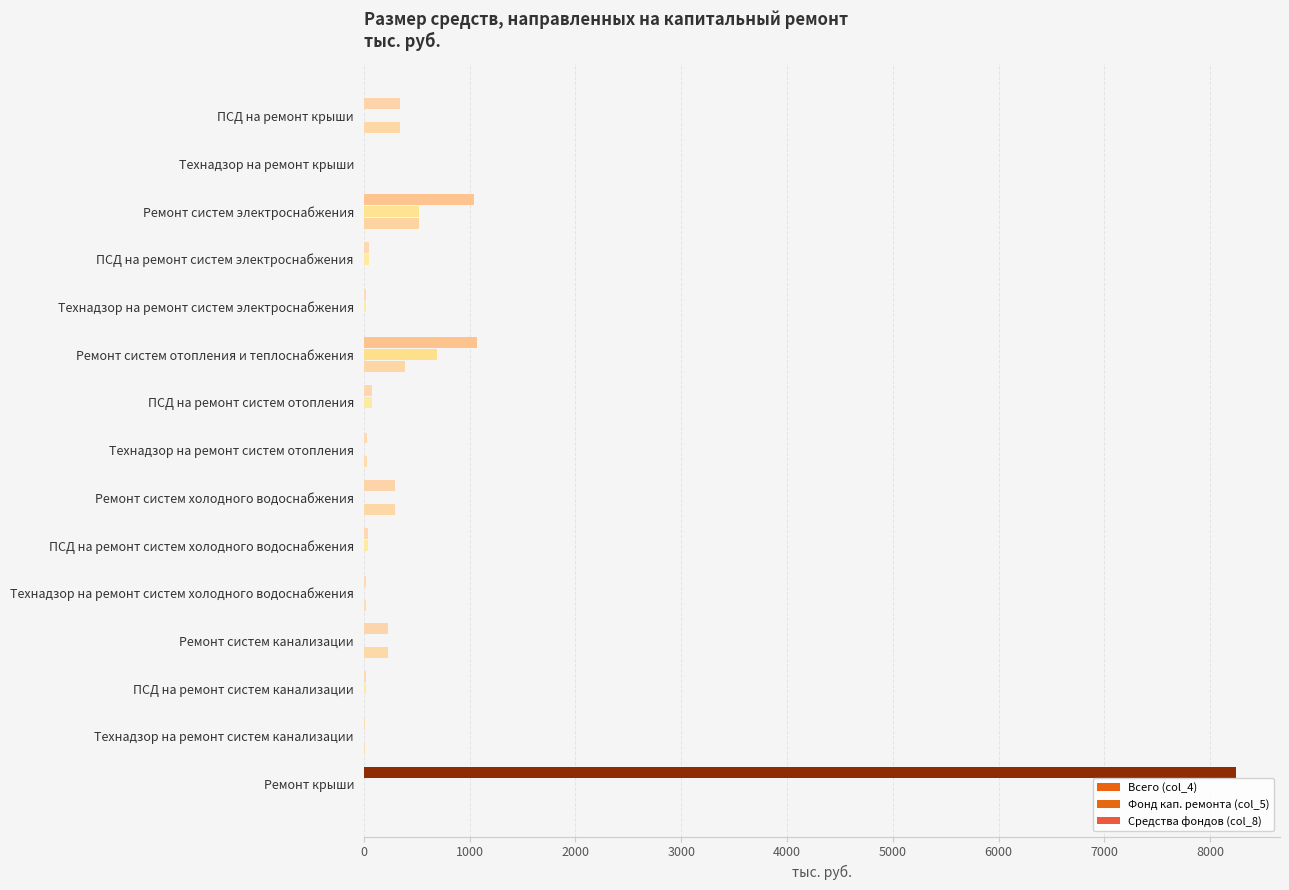

How many data points does each series have?

15